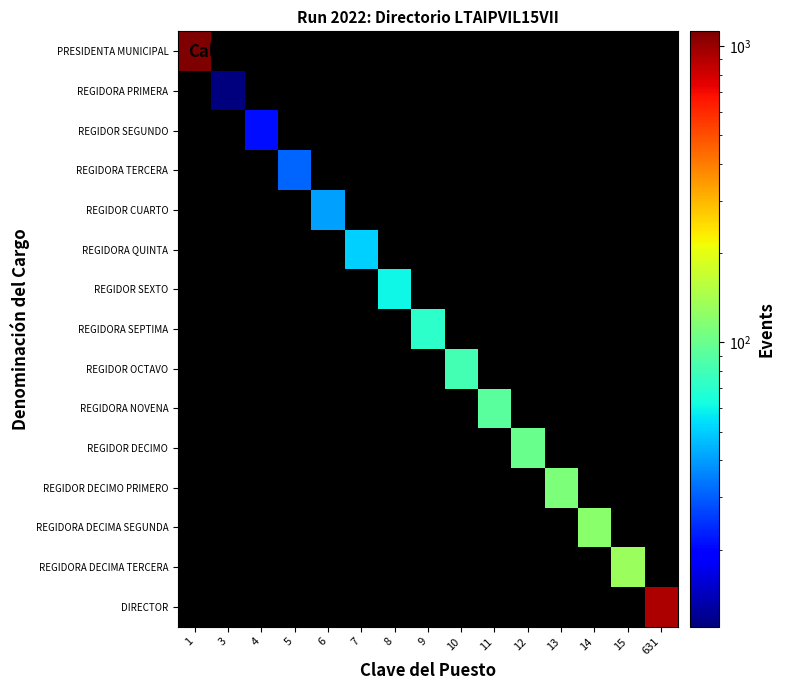

What is the highest value of the PRESIDENTA MUNICIPAL series?

1120.0